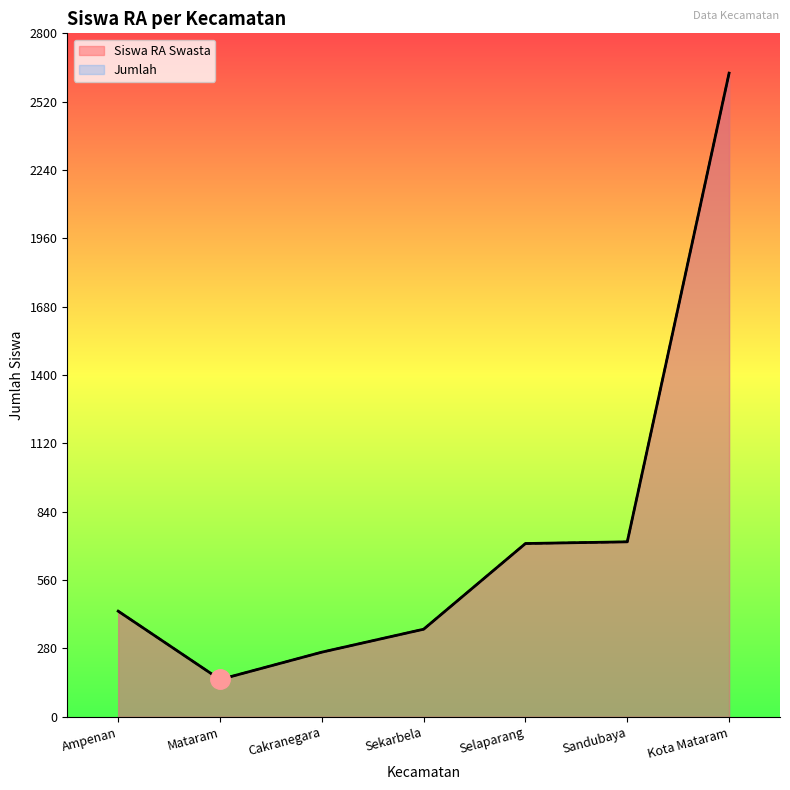

At Sekarbela, list the series in order from largest to smallest.

Siswa RA Swasta, Jumlah